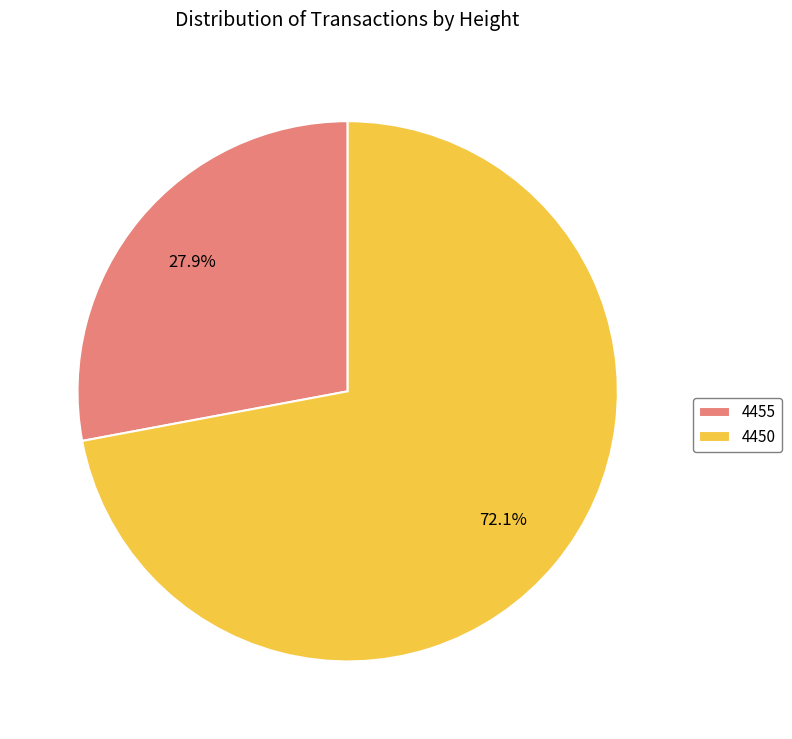

To the nearest percent, what percentage of the pie is 4455?

28%